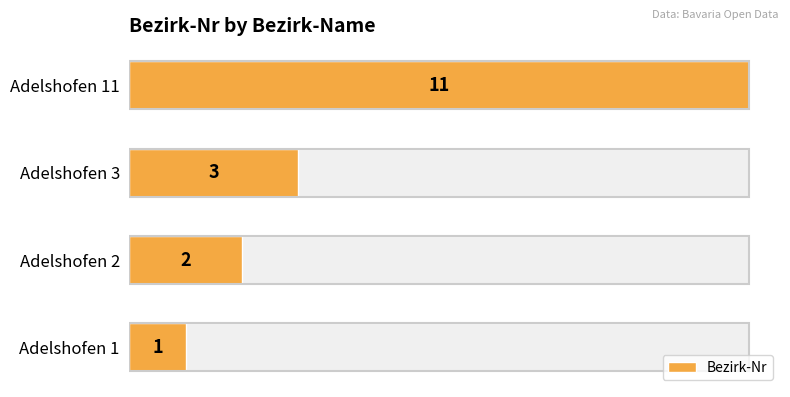

What is the value of the 2nd bar from the left?

2